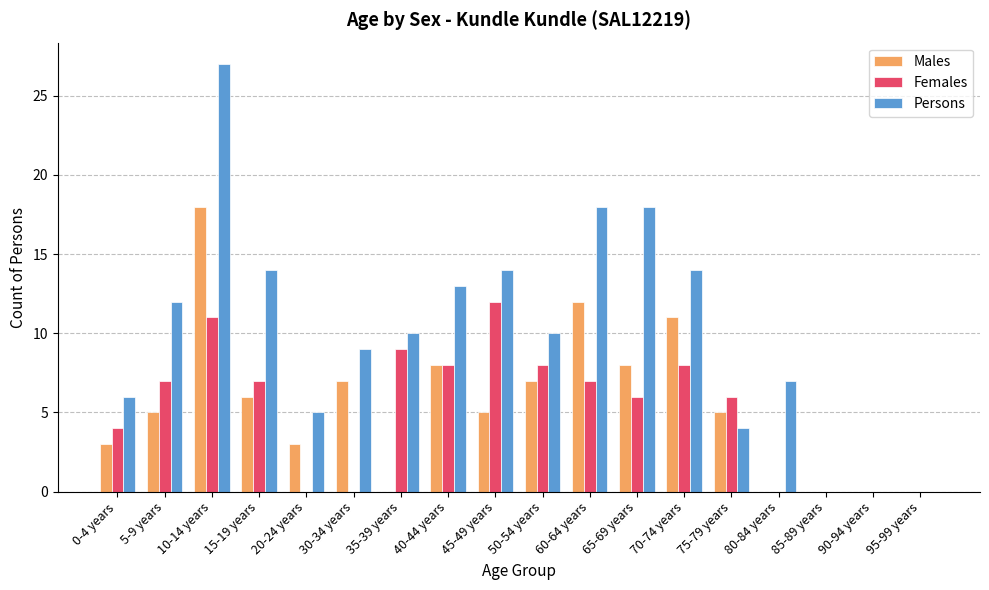

Reading left to right, list all the values displayed in this chart.

Males: 0-4 years=3	5-9 years=5	10-14 years=18	15-19 years=6	20-24 years=3	30-34 years=7	35-39 years=0	40-44 years=8	45-49 years=5	50-54 years=7	60-64 years=12	65-69 years=8	70-74 years=11	75-79 years=5	80-84 years=0	85-89 years=0	90-94 years=0	95-99 years=0
Females: 0-4 years=4	5-9 years=7	10-14 years=11	15-19 years=7	20-24 years=0	30-34 years=0	35-39 years=9	40-44 years=8	45-49 years=12	50-54 years=8	60-64 years=7	65-69 years=6	70-74 years=8	75-79 years=6	80-84 years=0	85-89 years=0	90-94 years=0	95-99 years=0
Persons: 0-4 years=6	5-9 years=12	10-14 years=27	15-19 years=14	20-24 years=5	30-34 years=9	35-39 years=10	40-44 years=13	45-49 years=14	50-54 years=10	60-64 years=18	65-69 years=18	70-74 years=14	75-79 years=4	80-84 years=7	85-89 years=0	90-94 years=0	95-99 years=0